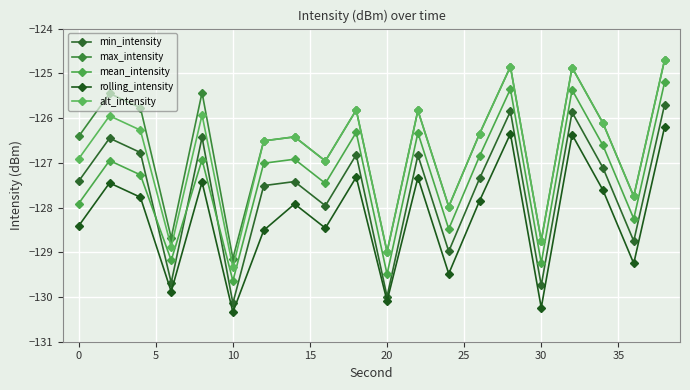

What is the greatest value displayed?

-124.7